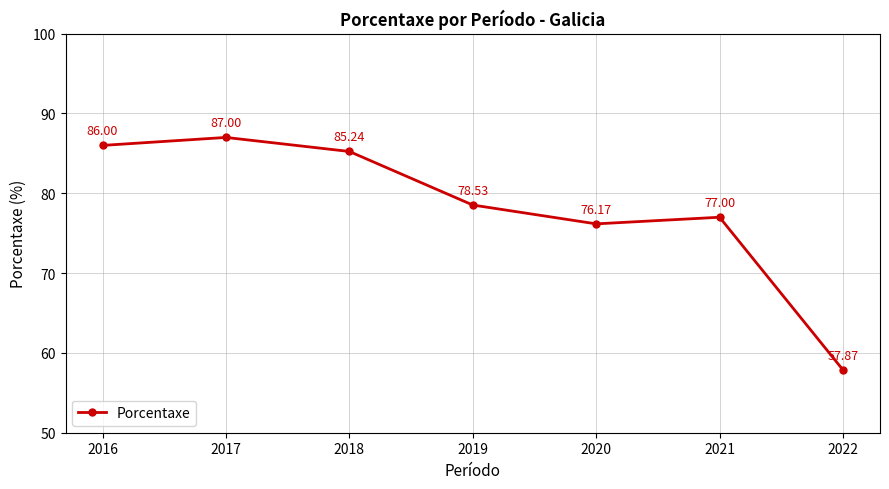

At which label does the data first exceed 78?

2016